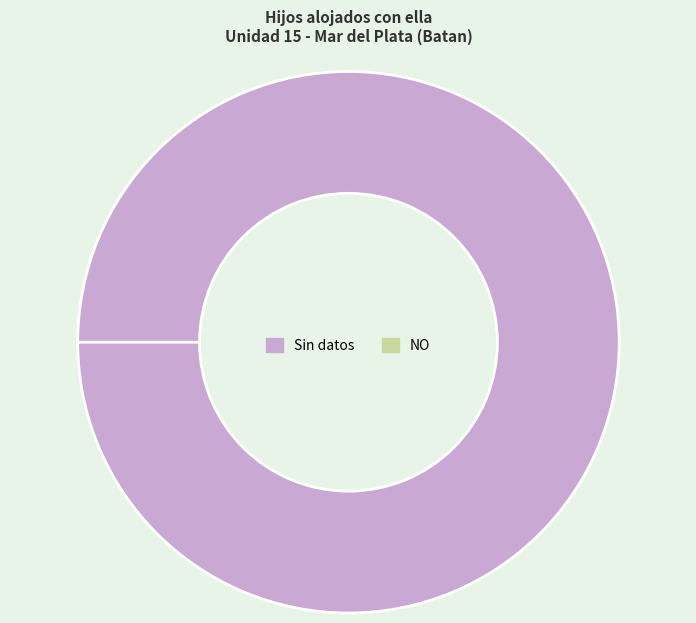

To the nearest percent, what is the difference between the largest and smallest slice percentages?

100%